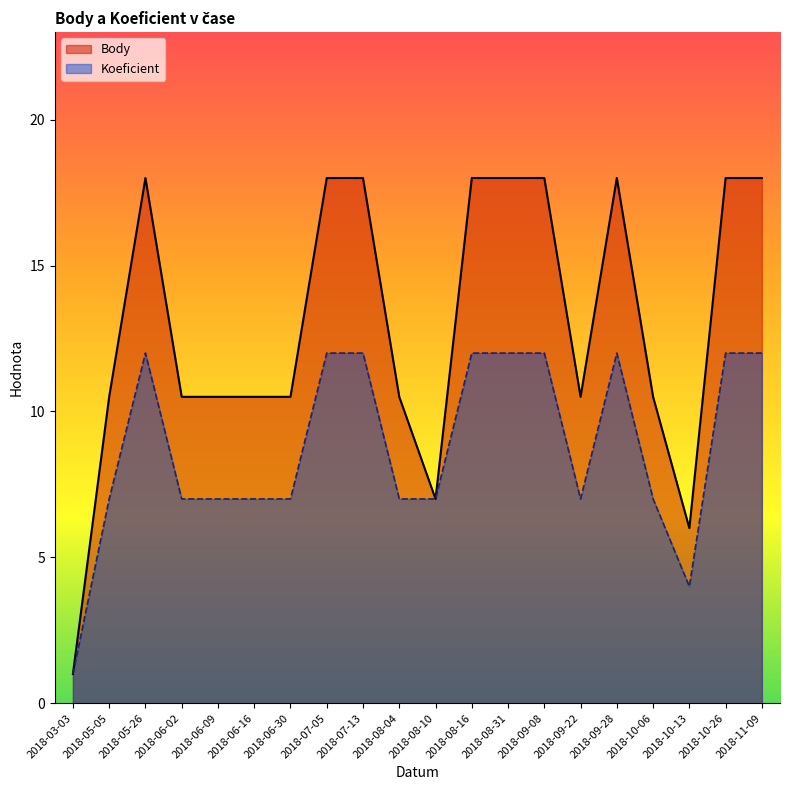

What position from the right is 2018-06-30?

14